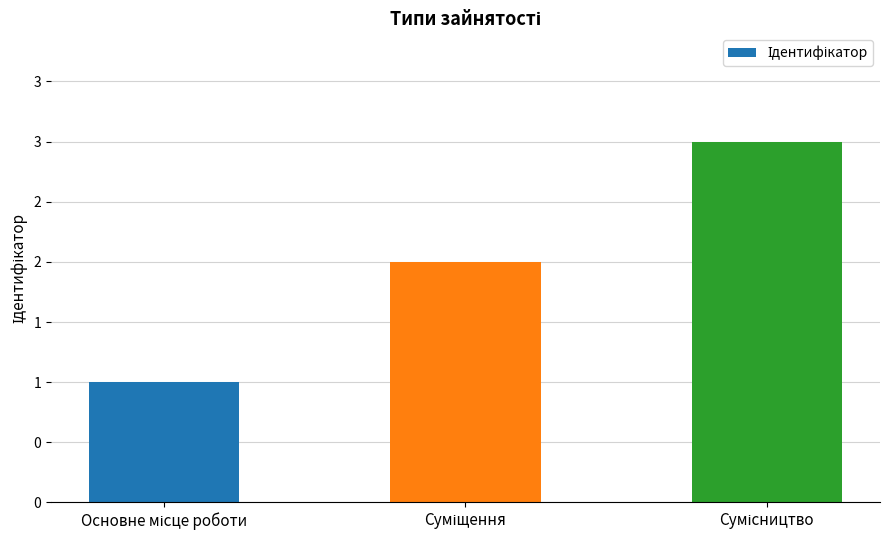

Reading left to right, transcribe all the data shown in this chart.

Основне місце роботи=1	Суміщення=2	Сумісництво=3